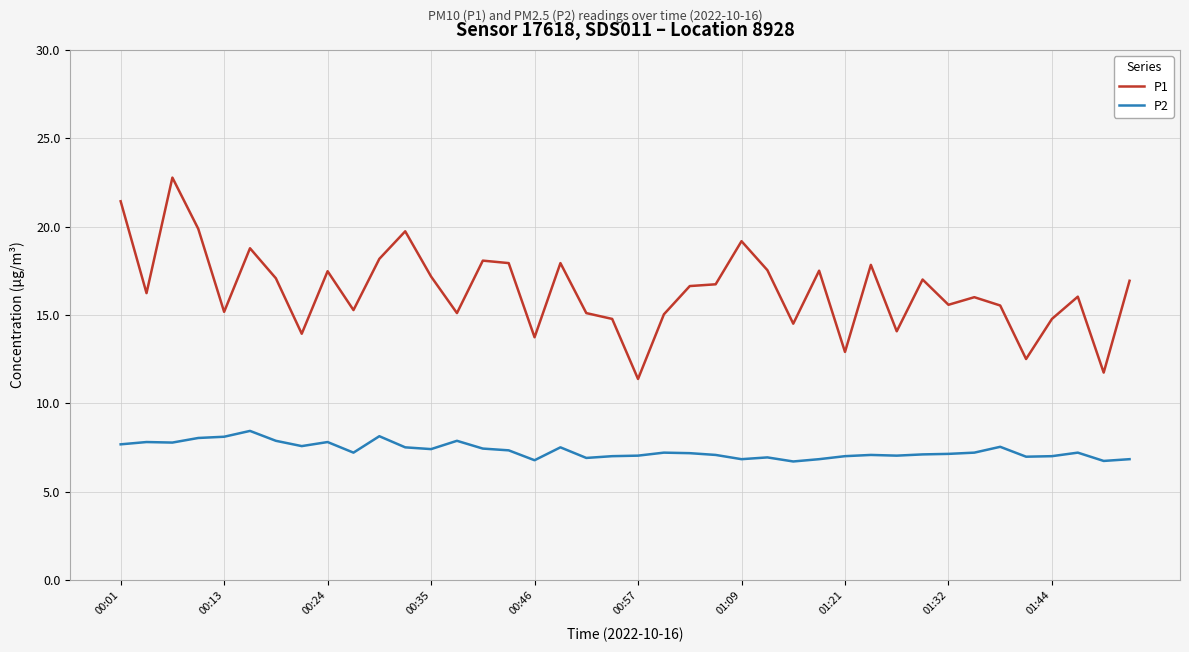

Which series has the largest total across all categories?

P1